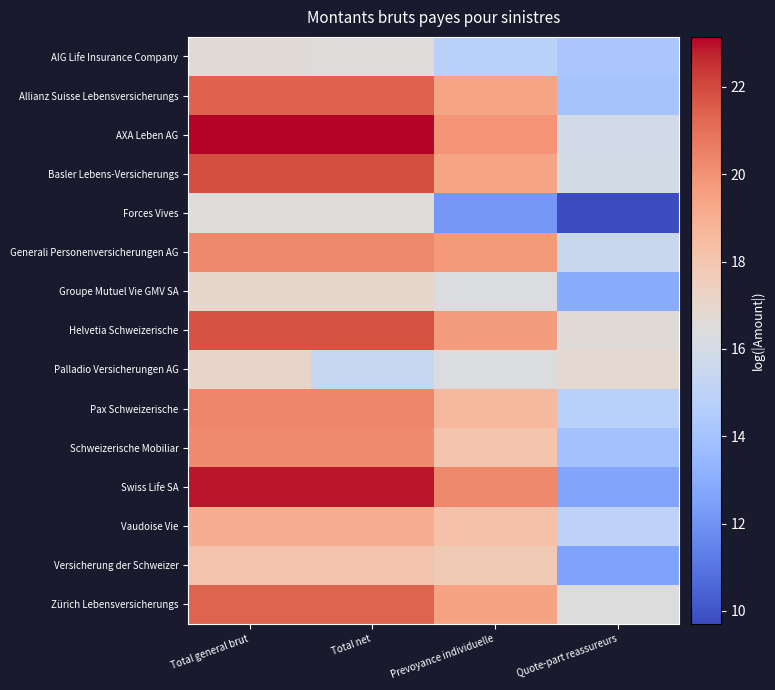

What is the total value across all series at Total net?

295.9